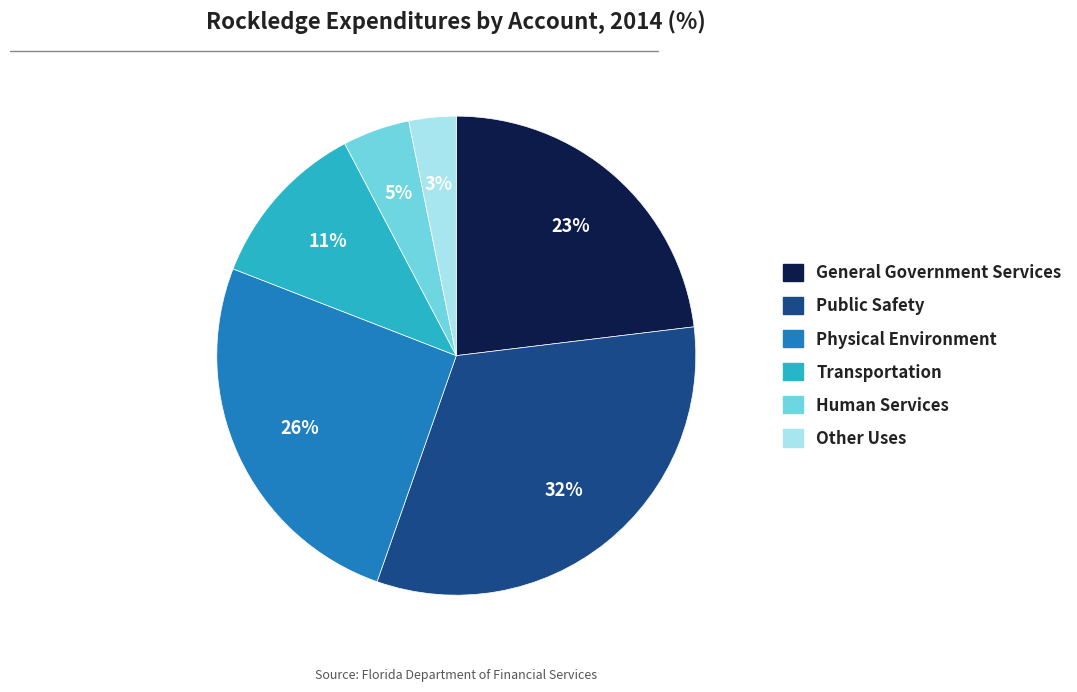

Is there any slice that represents more than half of the pie?

No